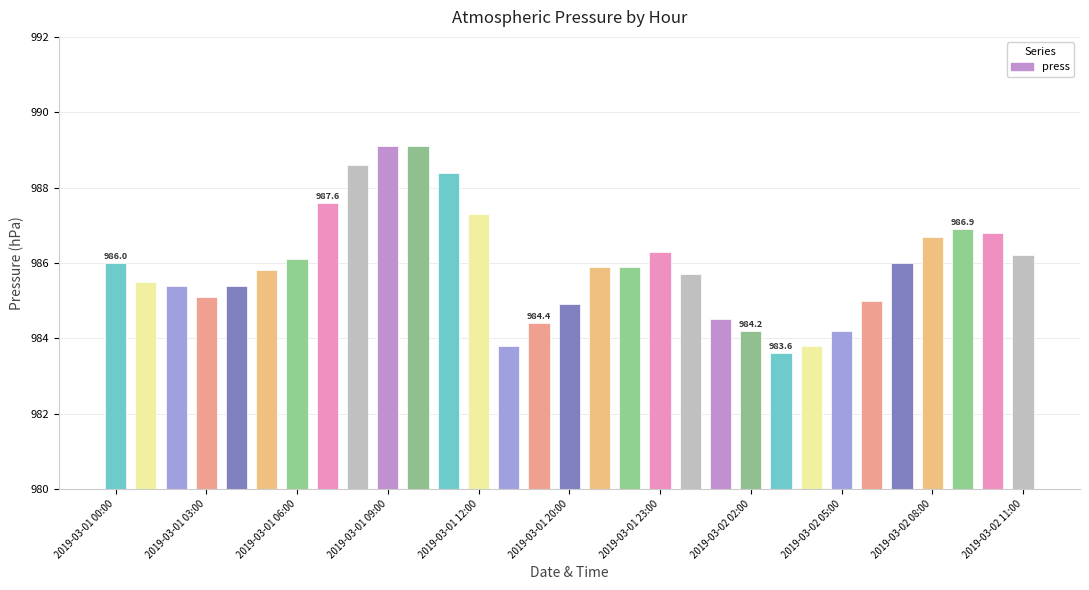

What is the smallest value displayed?

983.6